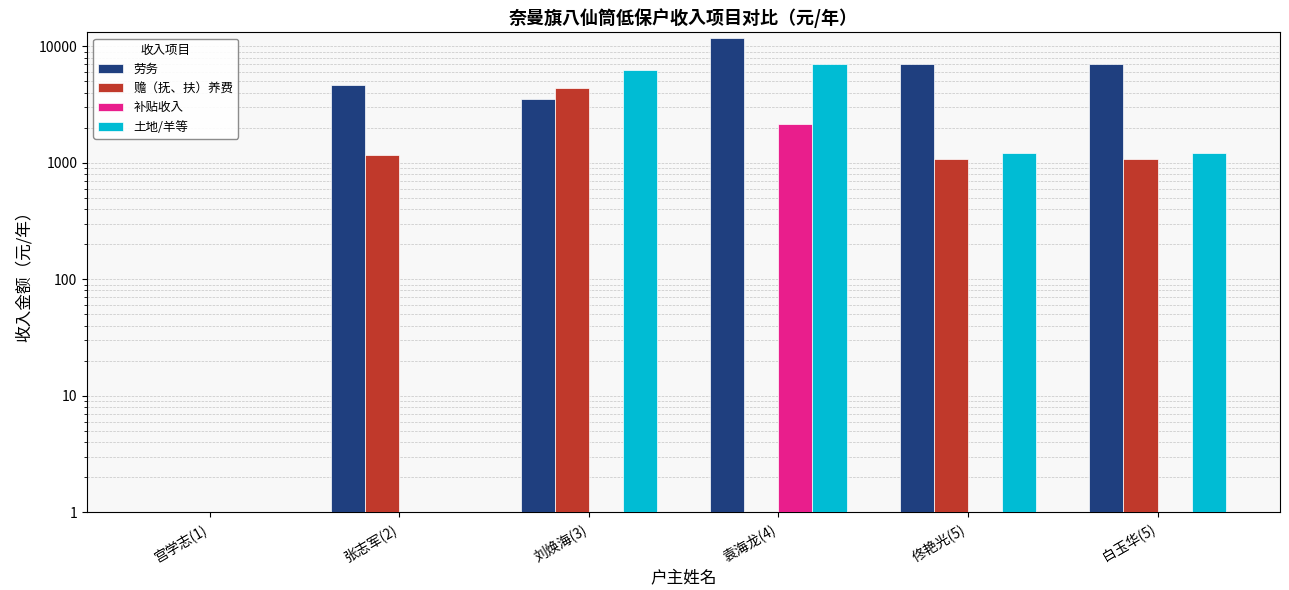

What is the difference between the 土地/羊等 values at 佟艳光(5) and 张志军(2)?

1200